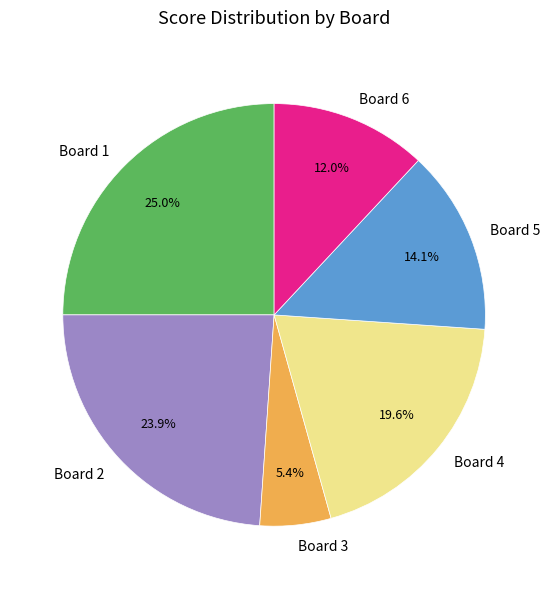

To the nearest percent, what percentage of the pie is Board 4?

20%